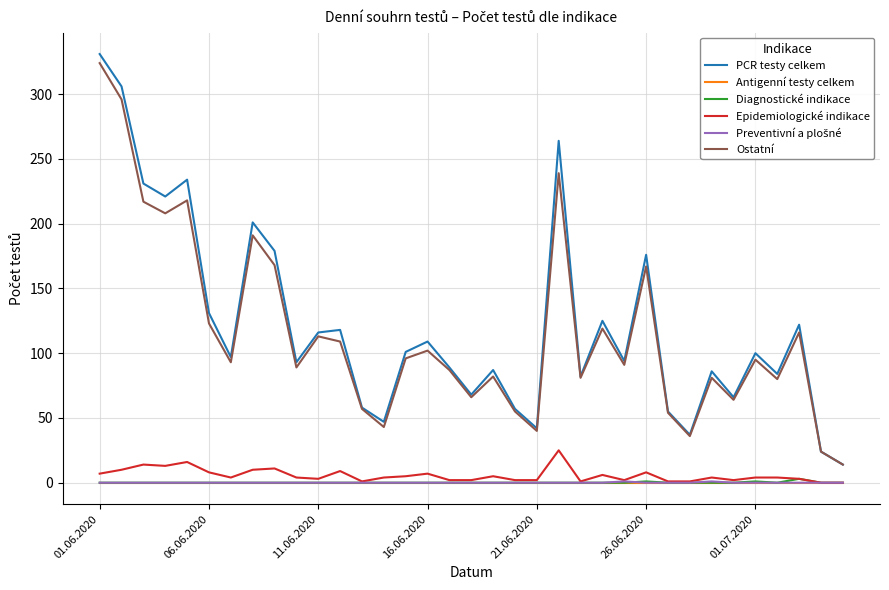

Does the chart display data point markers on the line(s)?

No